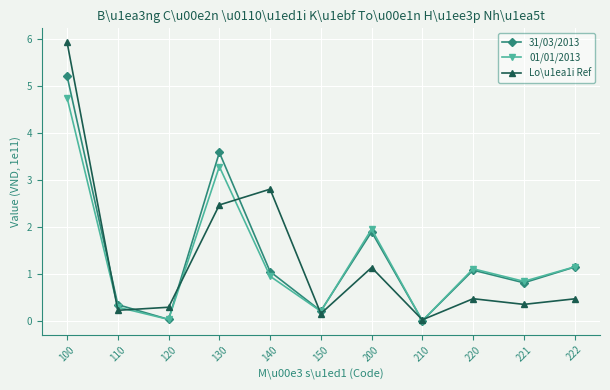

What is the sum of all 31/03/2013 values?

15.3